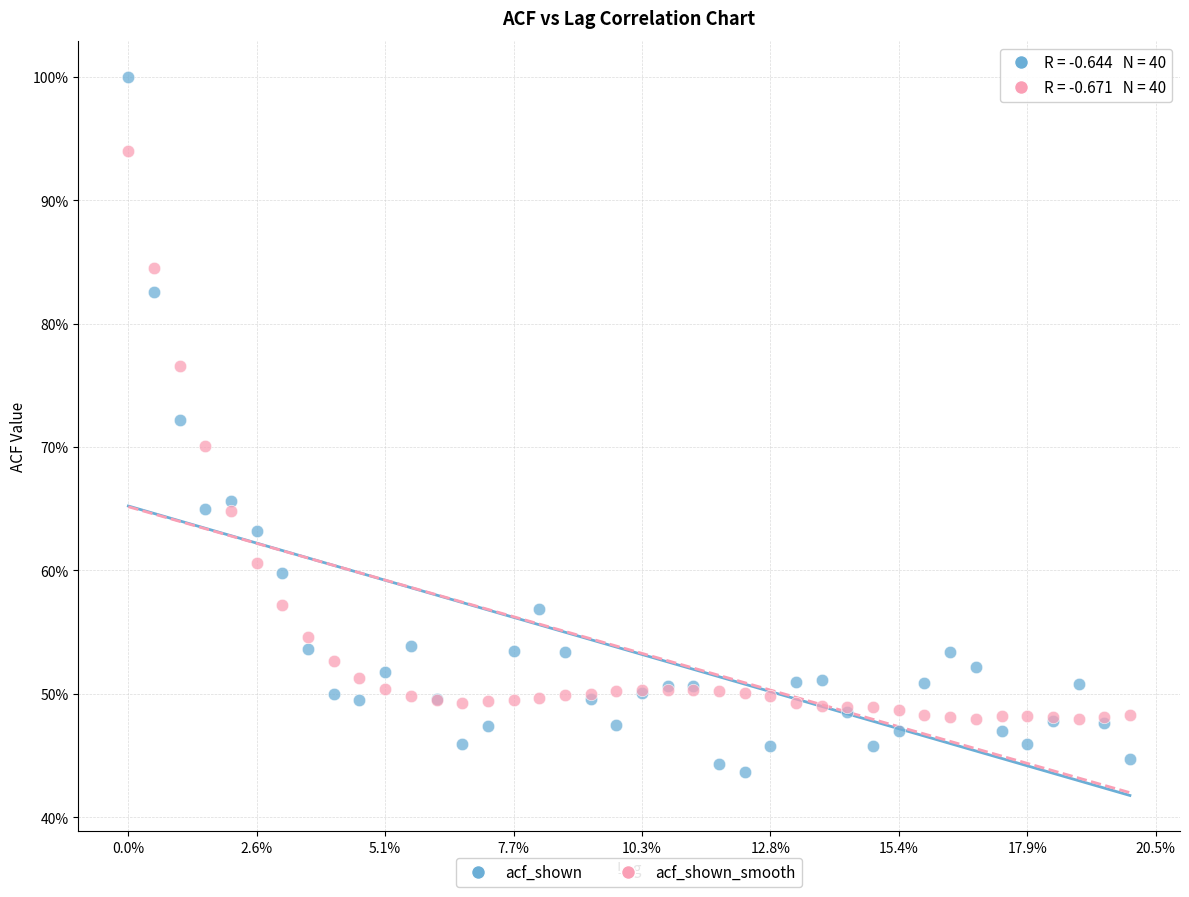

What are all the series names shown in the legend?

acf_shown, acf_shown_smooth